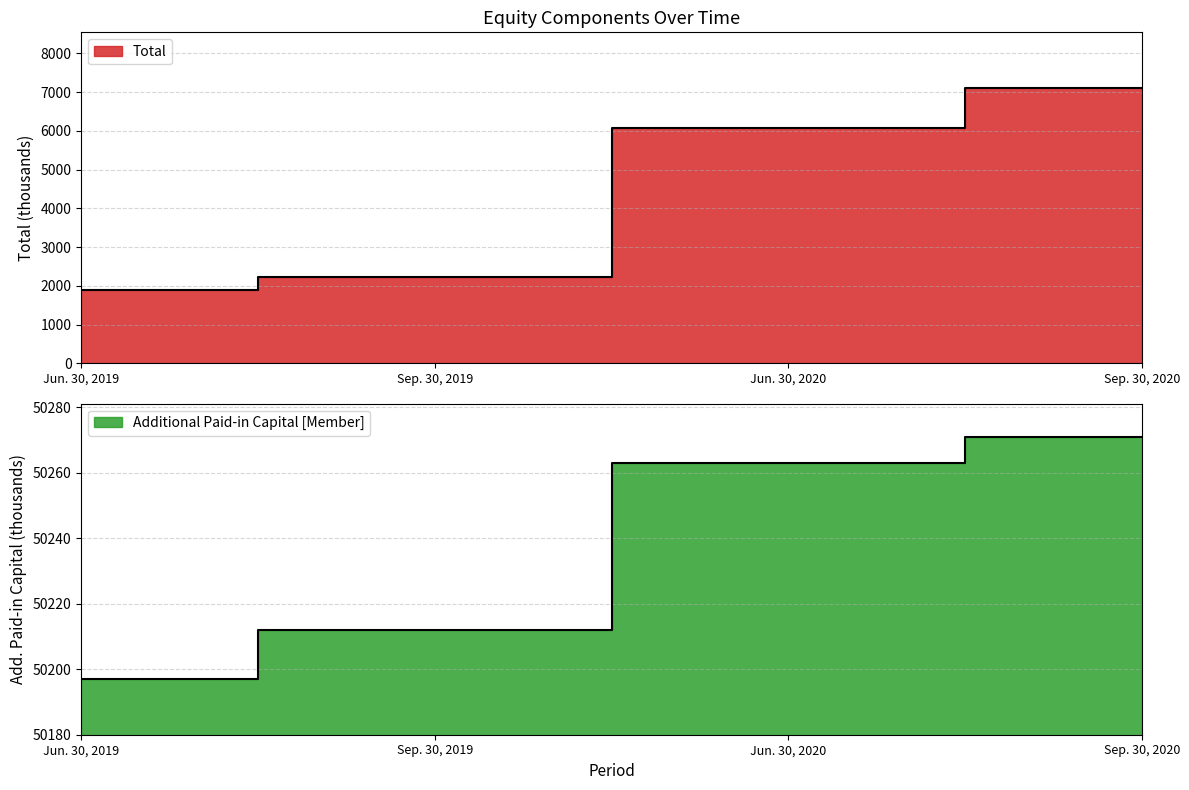

Reading left to right, extract all data points from this chart.

Total: Jun. 30, 2019=1893	Sep. 30, 2019=2220	Jun. 30, 2020=6067	Sep. 30, 2020=7116
Additional Paid-in Capital [Member]: Jun. 30, 2019=50197	Sep. 30, 2019=50212	Jun. 30, 2020=50263	Sep. 30, 2020=50271